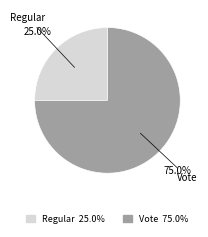

To the nearest percent, what is the average slice percentage?

50%